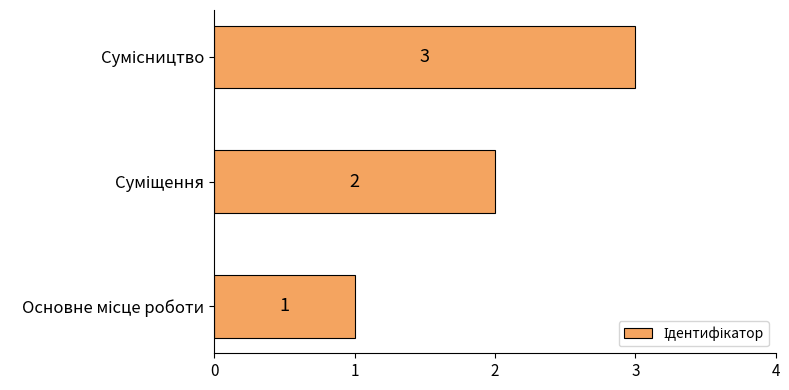

Count the values in the range 1 to 3.

3